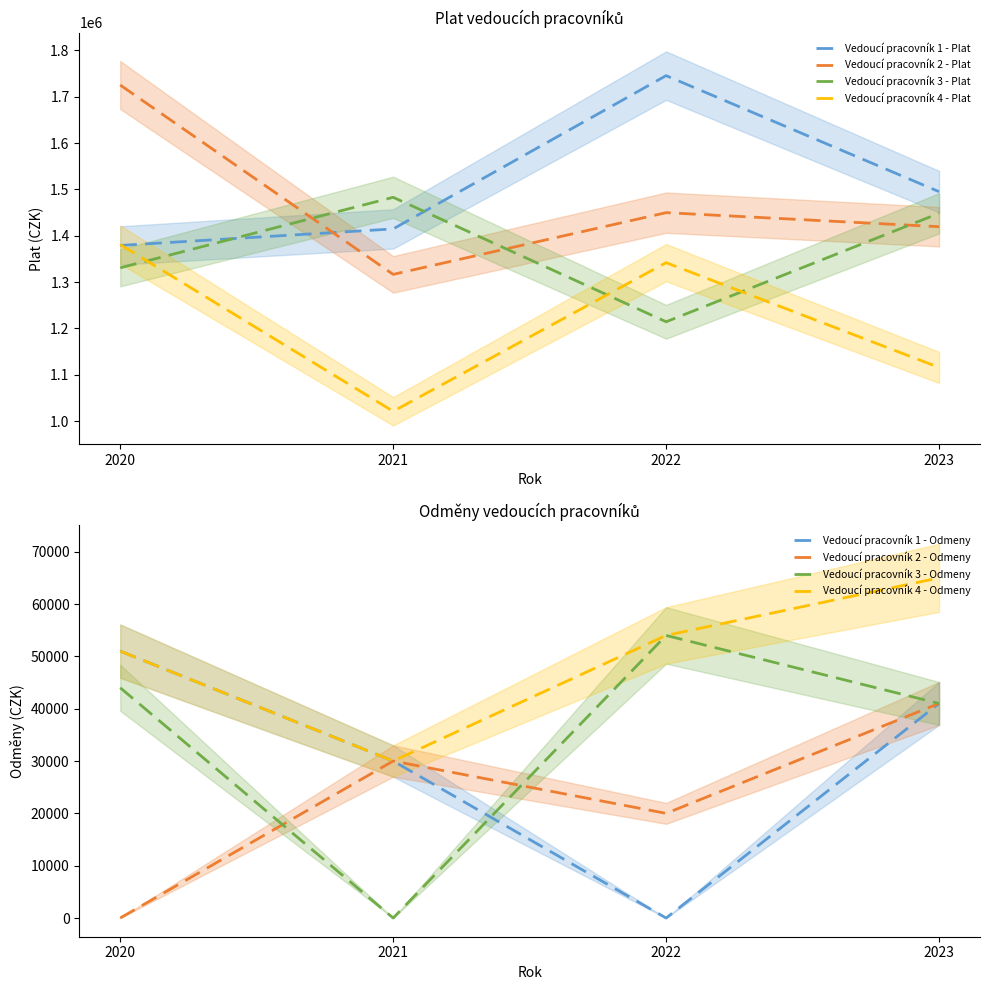

What is the total value across all series at 2022?

5751973